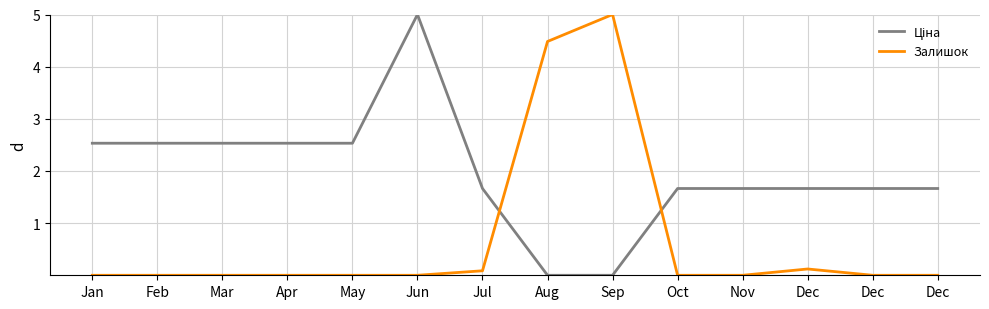

Is this an area chart (filled region under the line)?

No